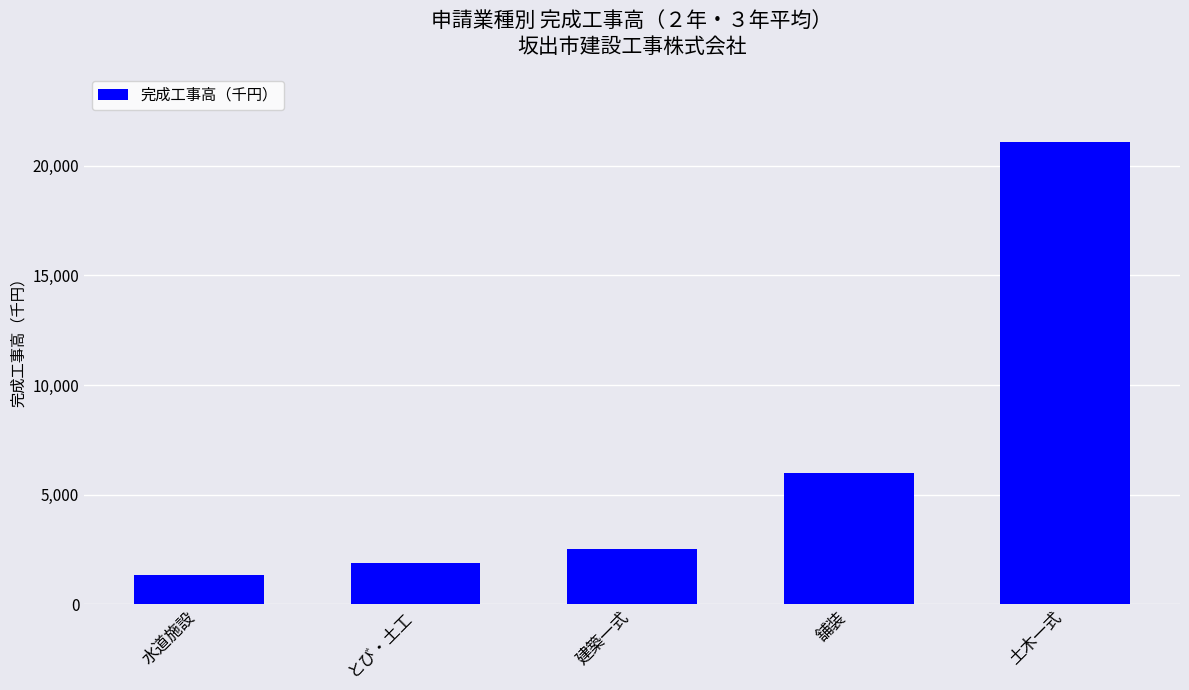

Rank the categories by value from lowest to highest.

水道施設, とび・土工, 建築一式, 舗装, 土木一式